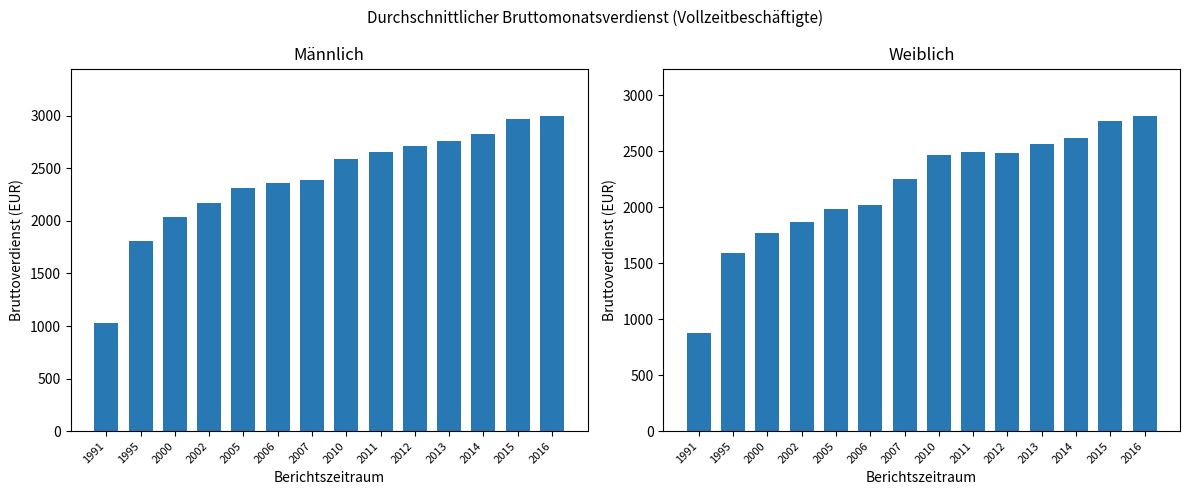

What is the approximate value of Männlich at 2011?

2660.0